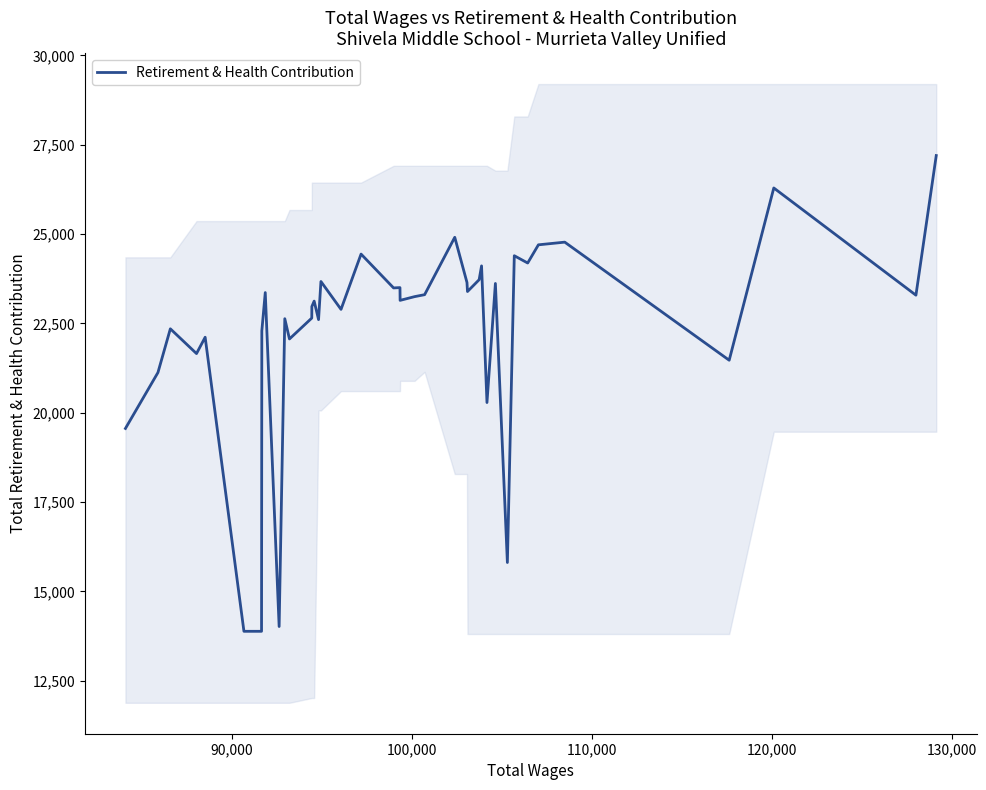

What is the maximum value for Retirement & Health Contribution?

27196